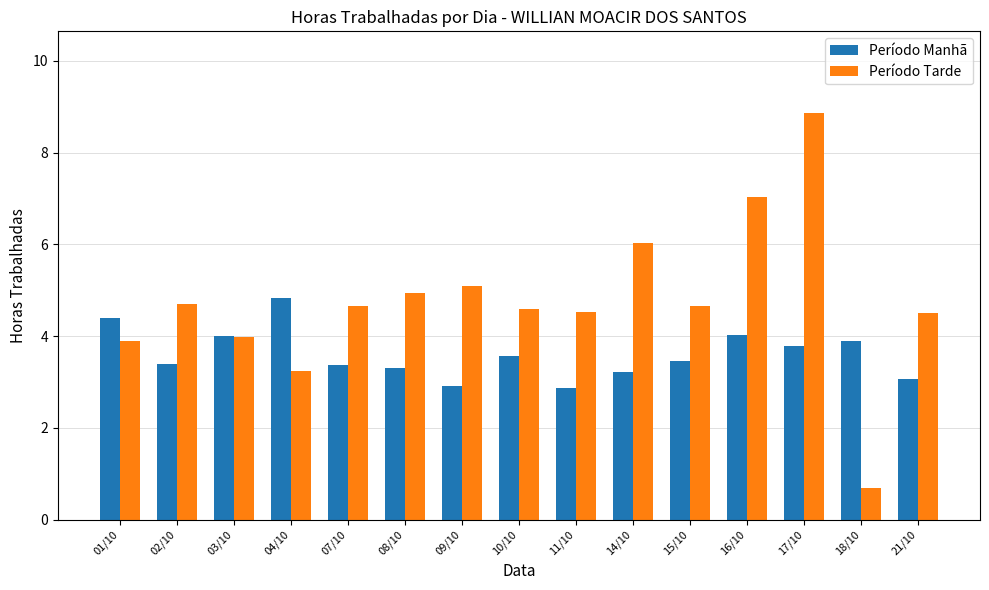

Which category has the lowest value in the Período Tarde series?

18/10